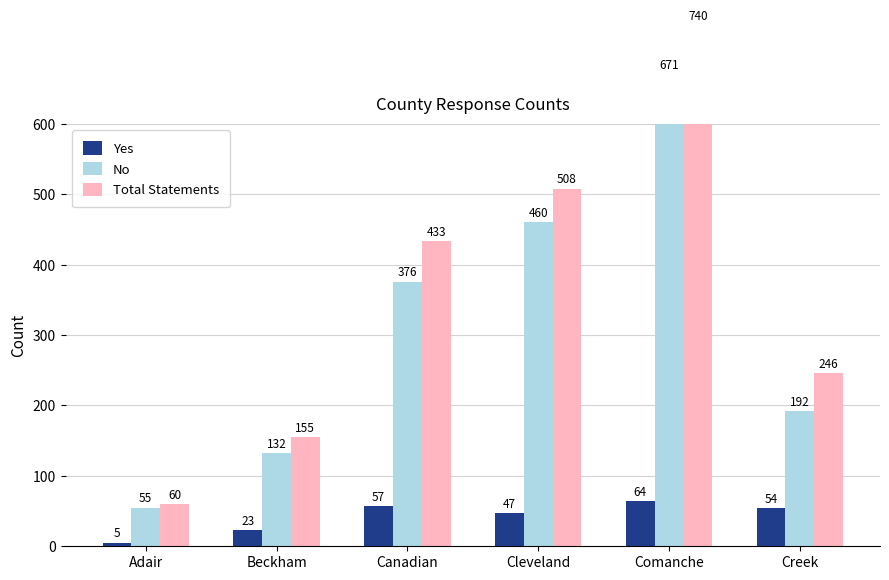

What is the spread (max minus min) of values at Creek?

192